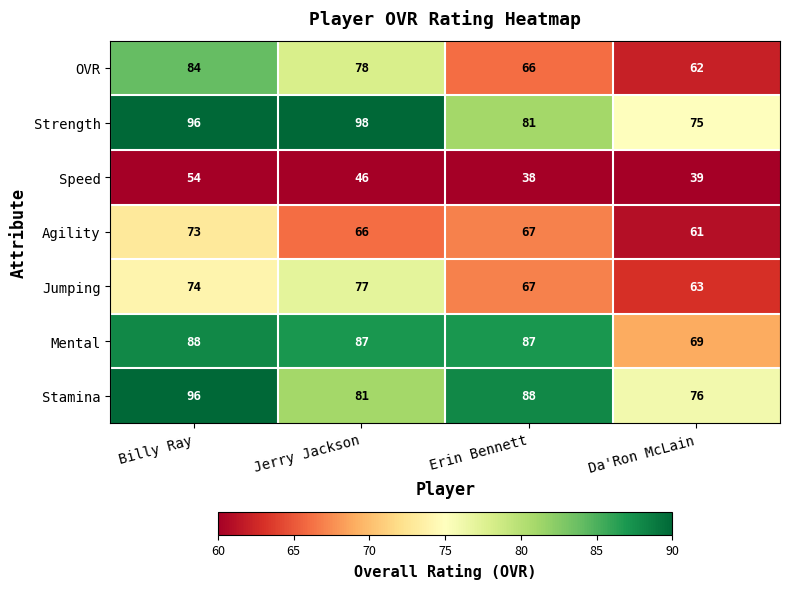

What is the difference between the Speed values at Da'Ron McLain and Billy Ray?

15